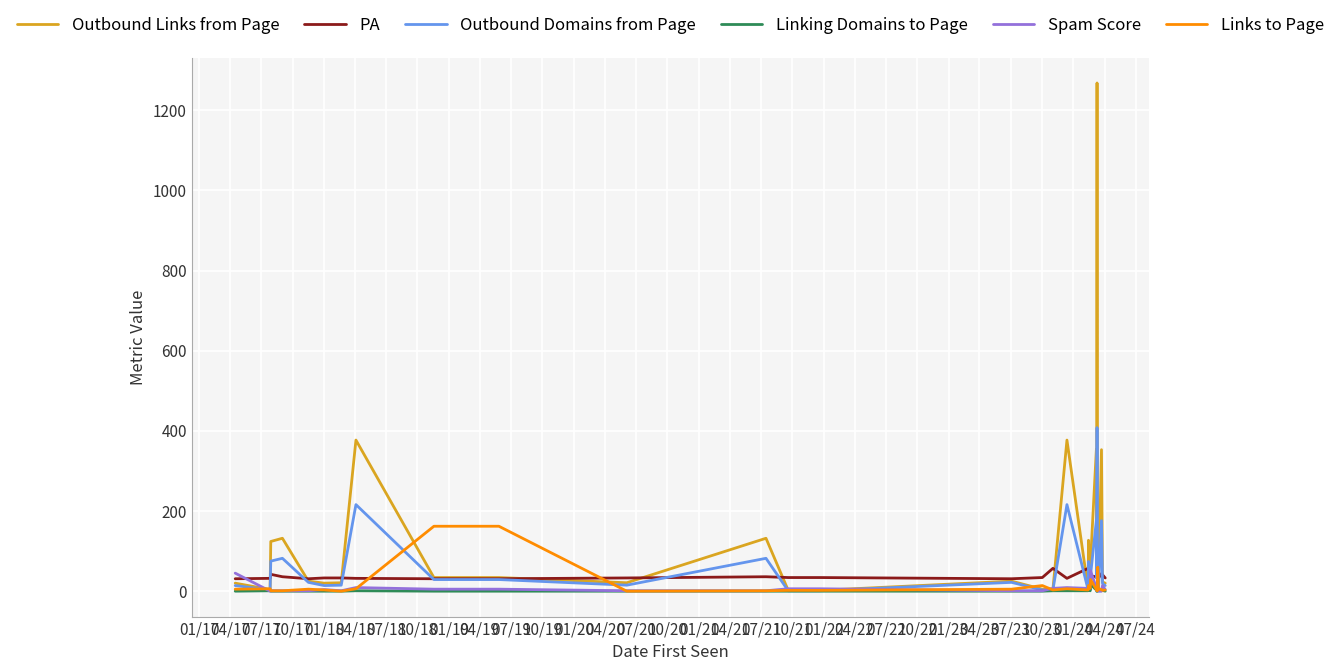

True or false: Links to Page has more than 0 points higher than both neighbors.

True